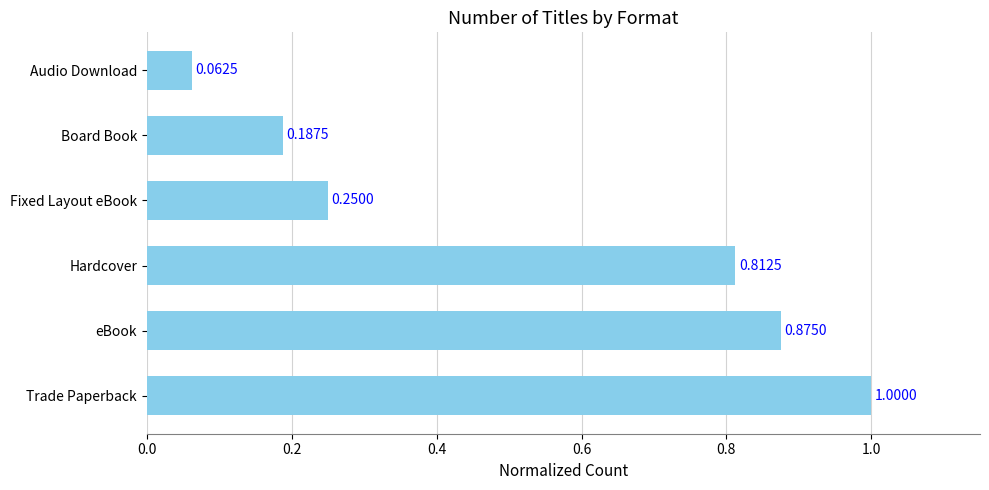

Which category has the highest value across all series?

Trade Paperback